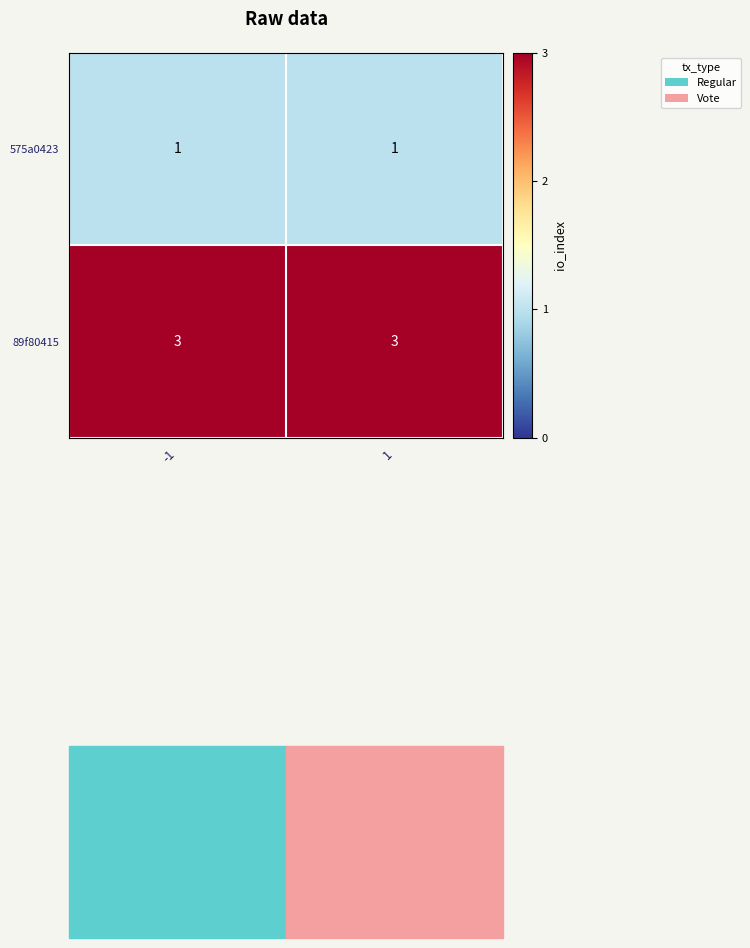

Rank the series at 1 from highest to lowest value.

89f80415, 575a0423